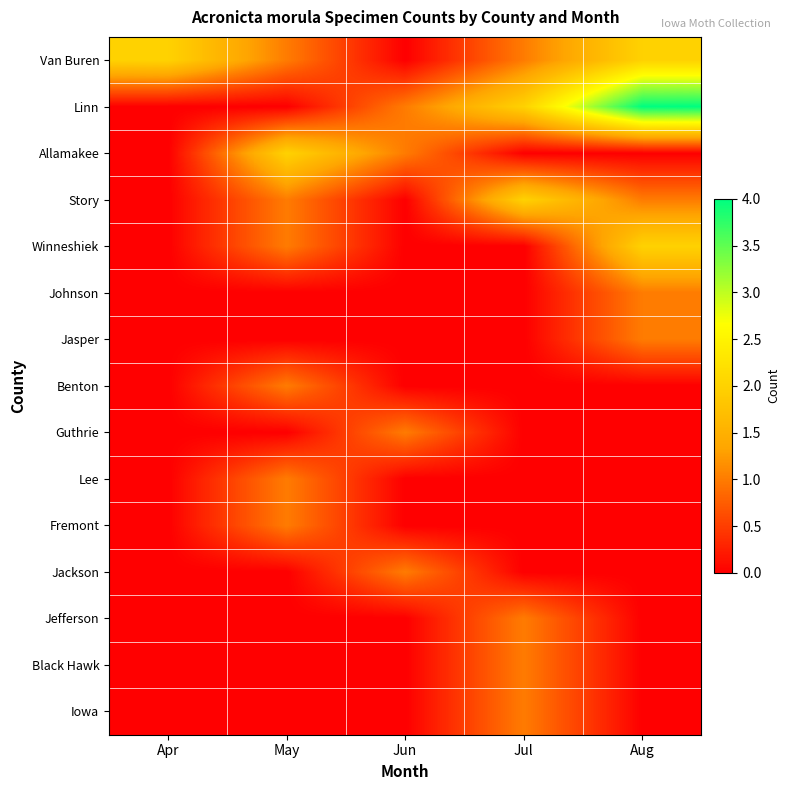

Reading right to left, extract all data points from this chart.

Van Buren: Aug=2	Jul=1	Jun=0	May=1	Apr=2
Linn: Aug=4	Jul=2	Jun=1	May=0	Apr=0
Allamakee: Aug=0	Jul=0	Jun=1	May=2	Apr=0
Story: Aug=1	Jul=2	Jun=0	May=1	Apr=0
Winneshiek: Aug=2	Jul=0	Jun=0	May=1	Apr=0
Johnson: Aug=1	Jul=0	Jun=0	May=0	Apr=0
Jasper: Aug=1	Jul=0	Jun=0	May=0	Apr=0
Benton: Aug=0	Jul=0	Jun=0	May=1	Apr=0
Guthrie: Aug=0	Jul=0	Jun=1	May=0	Apr=0
Lee: Aug=0	Jul=0	Jun=0	May=1	Apr=0
Fremont: Aug=0	Jul=0	Jun=0	May=1	Apr=0
Jackson: Aug=0	Jul=0	Jun=1	May=0	Apr=0
Jefferson: Aug=0	Jul=1	Jun=0	May=0	Apr=0
Black Hawk: Aug=0	Jul=1	Jun=0	May=0	Apr=0
Iowa: Aug=0	Jul=1	Jun=0	May=0	Apr=0